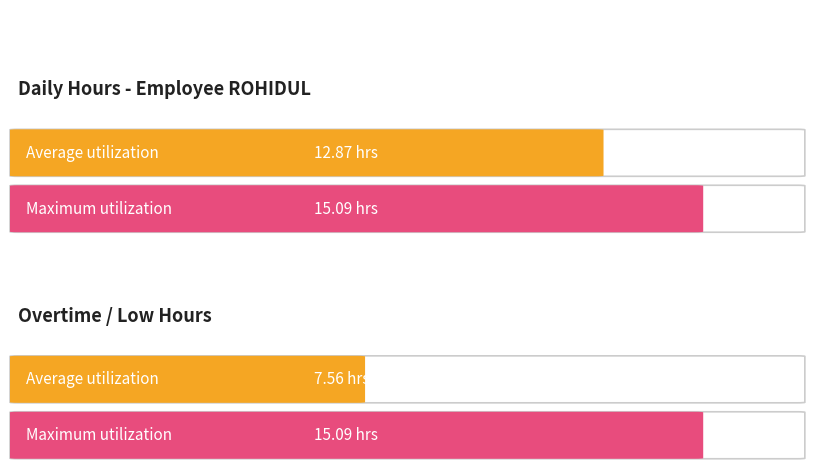

The value of Maximum utilization at 25-Thu-2 is 19.2. True or false?

False